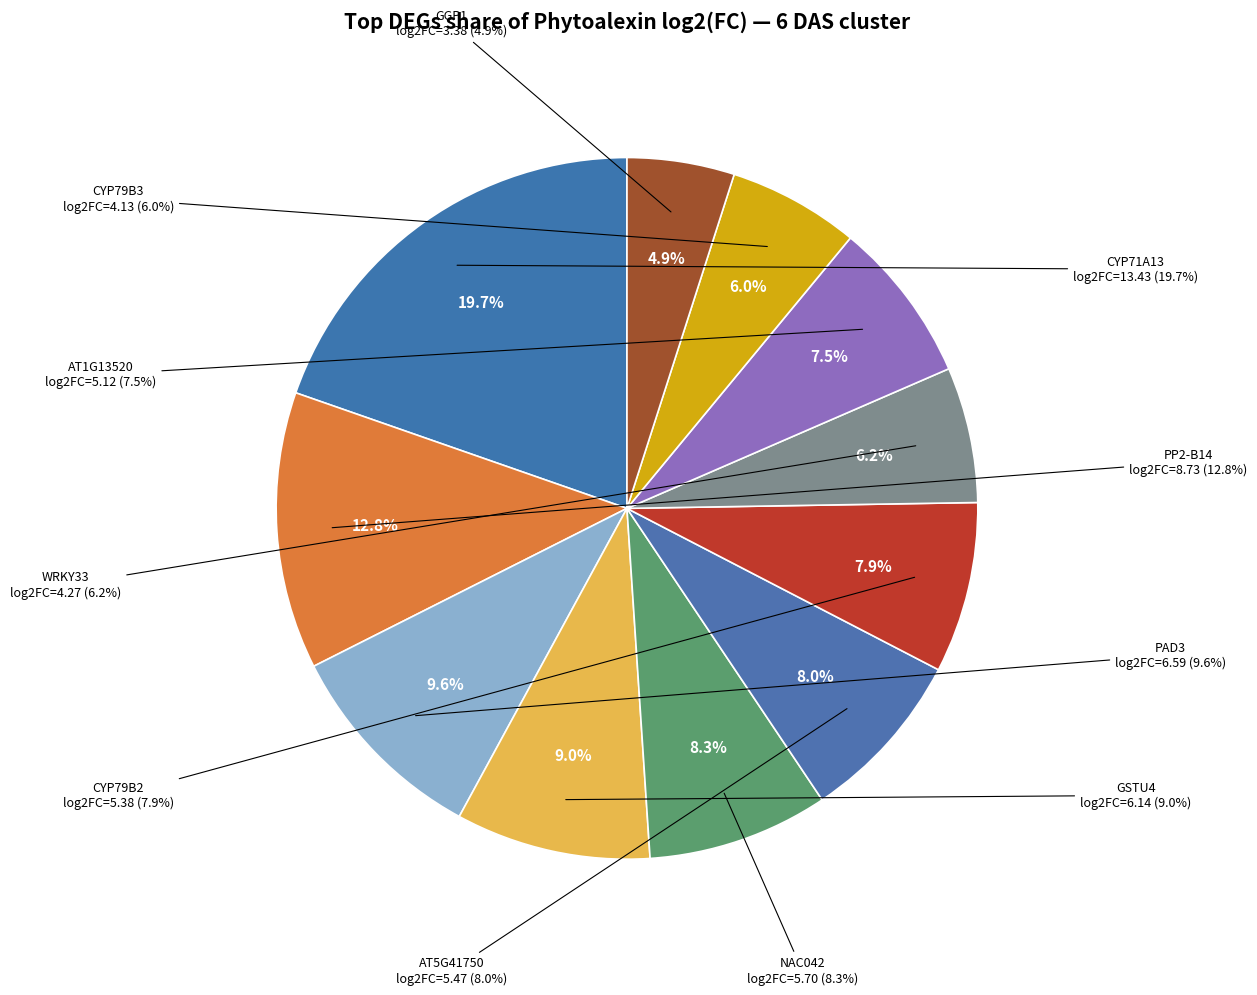

To the nearest percent, what percentage of the pie is CYP71A13?

20%